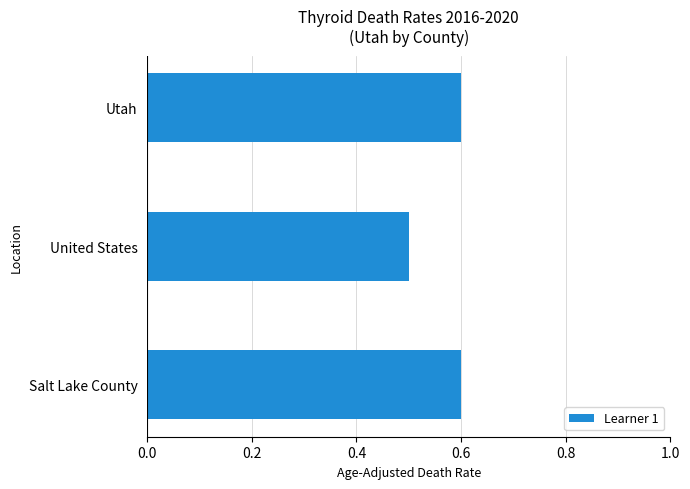

Which label corresponds to the smallest value in the chart?

United States